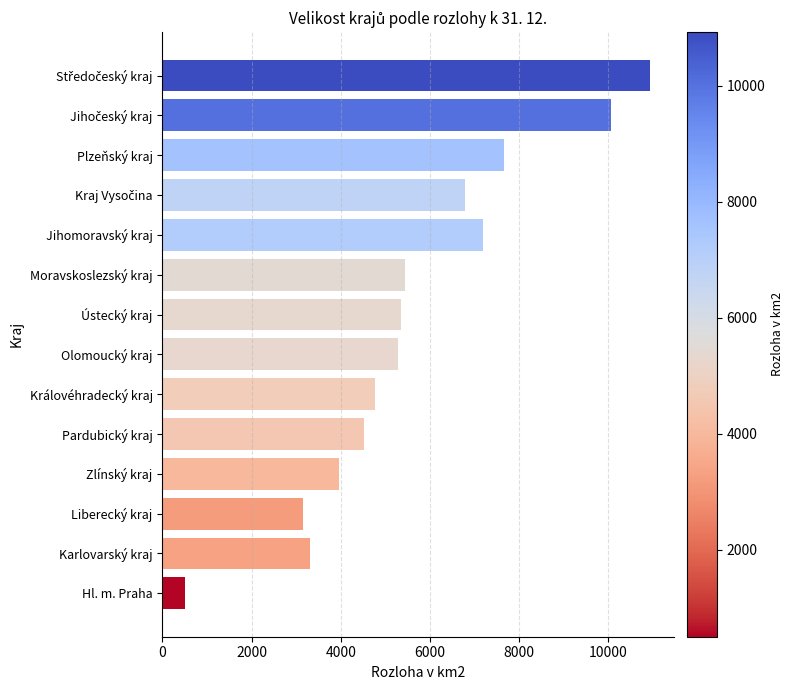

Reading bottom to top, transcribe all the data shown in this chart.

496.2	3310.3	3163.4	3963.0	4519.2	4759.1	5271.5	5338.7	5430.5	7187.8	6795.7	7648.9	10058.0	10928.5